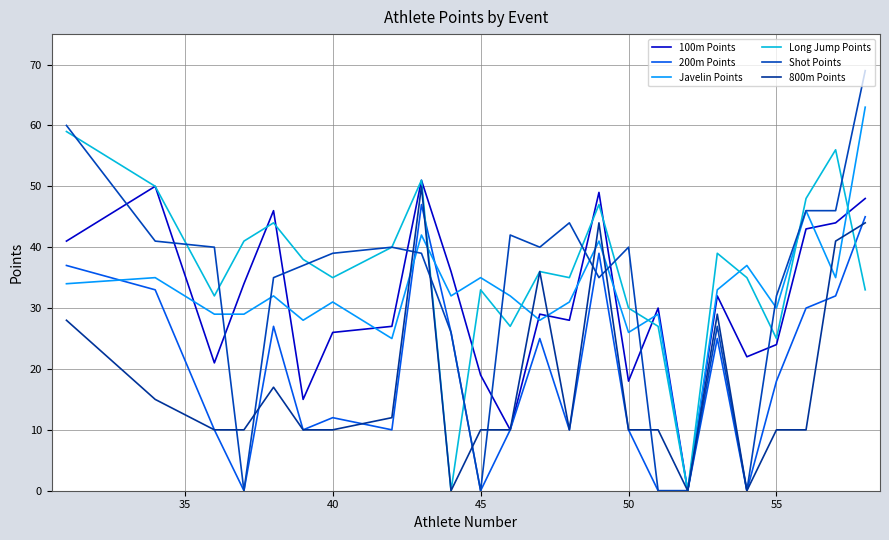

Which series has the largest range (max minus min)?

Shot Points